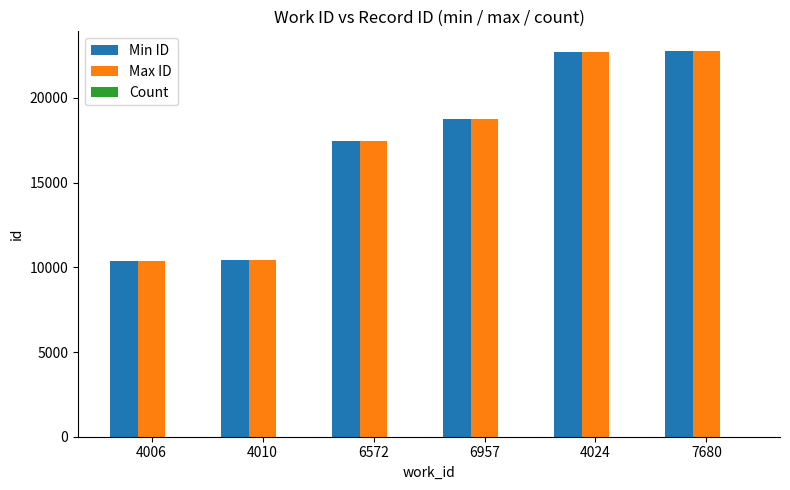

Between 4010 and 7680, which series saw the biggest shift?

Max ID